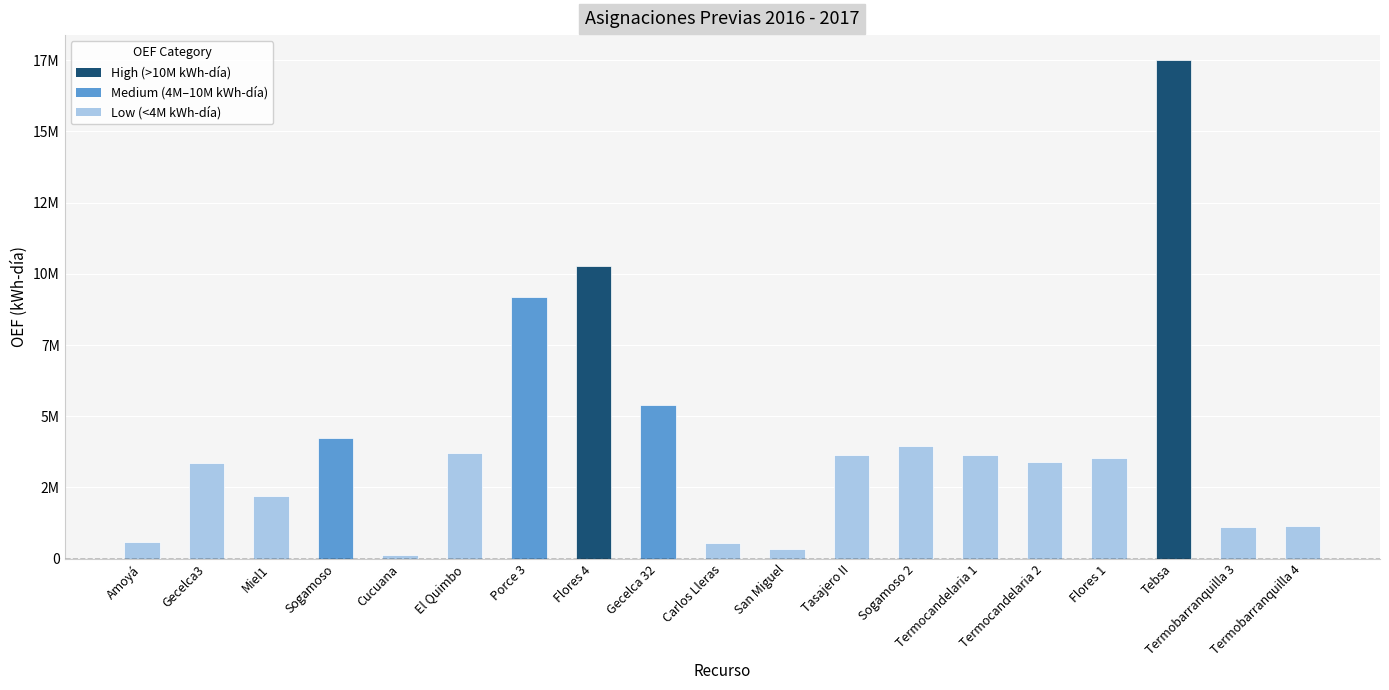

Are the bars horizontal?

No